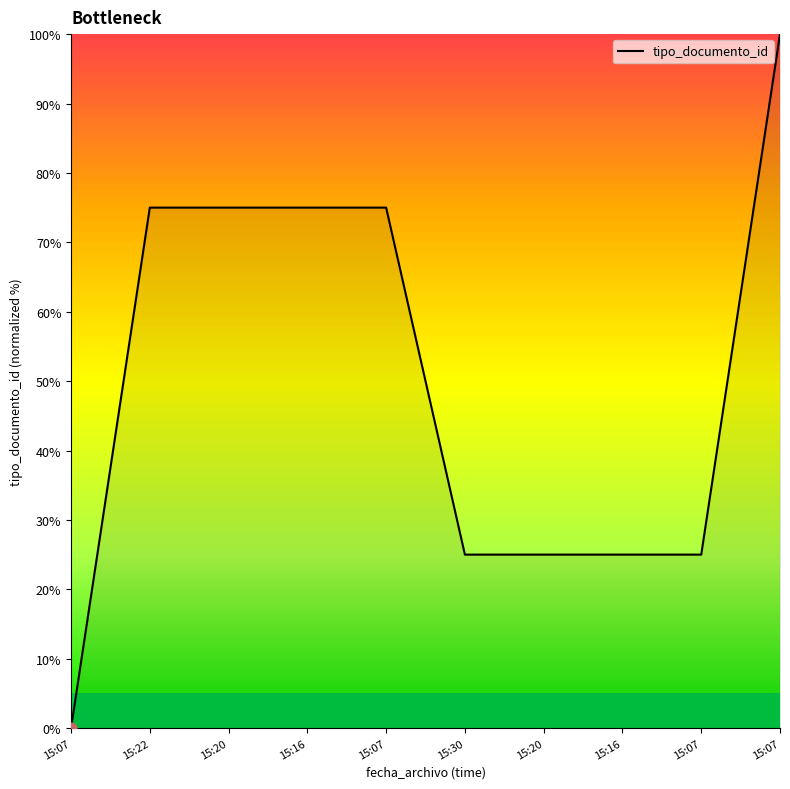

What is the ratio of the value at 15:30 to the value at 15:20?

0.3